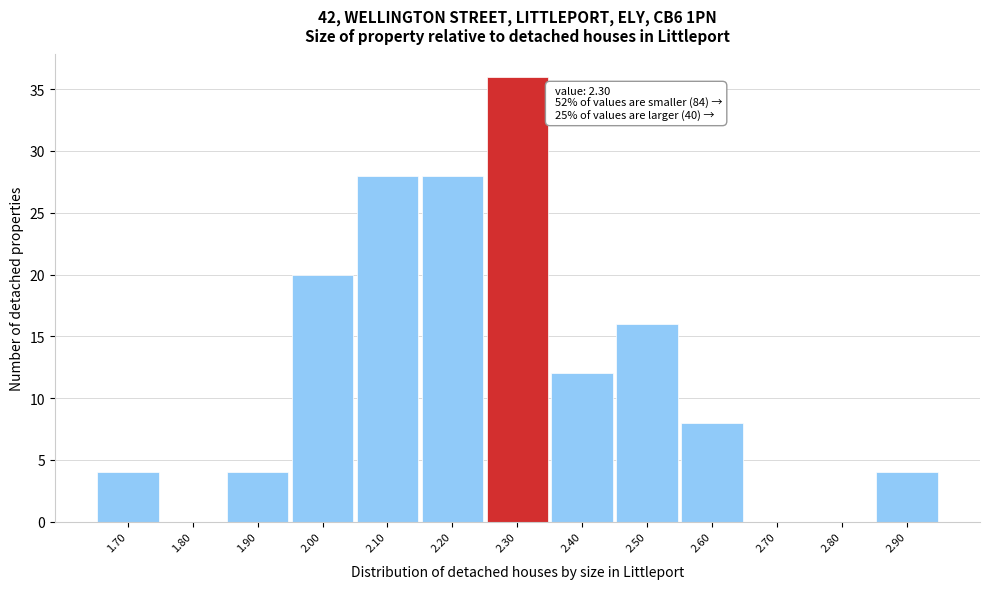

Which range on the x-axis has the tallest bar?

2.25 to 2.35